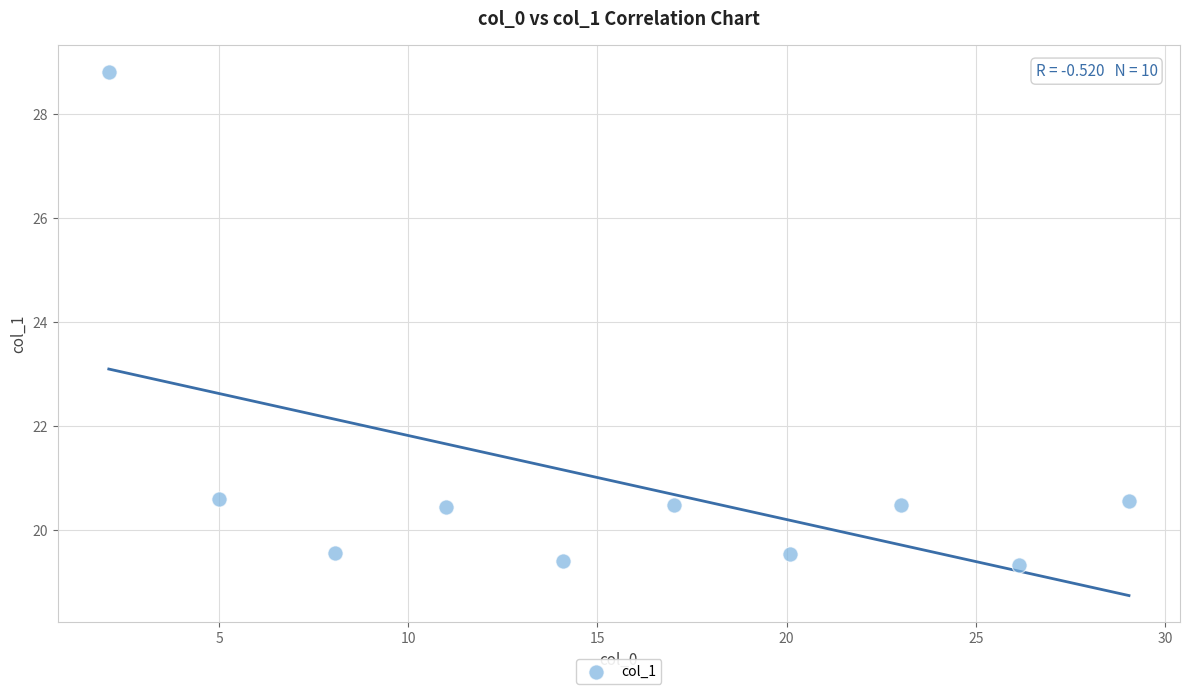

What is the average X value?

15.6